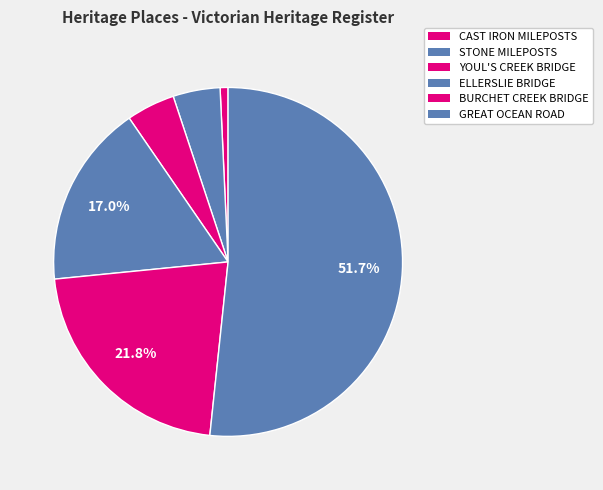

The GREAT OCEAN ROAD slice represents 63% of the pie. True or false?

False